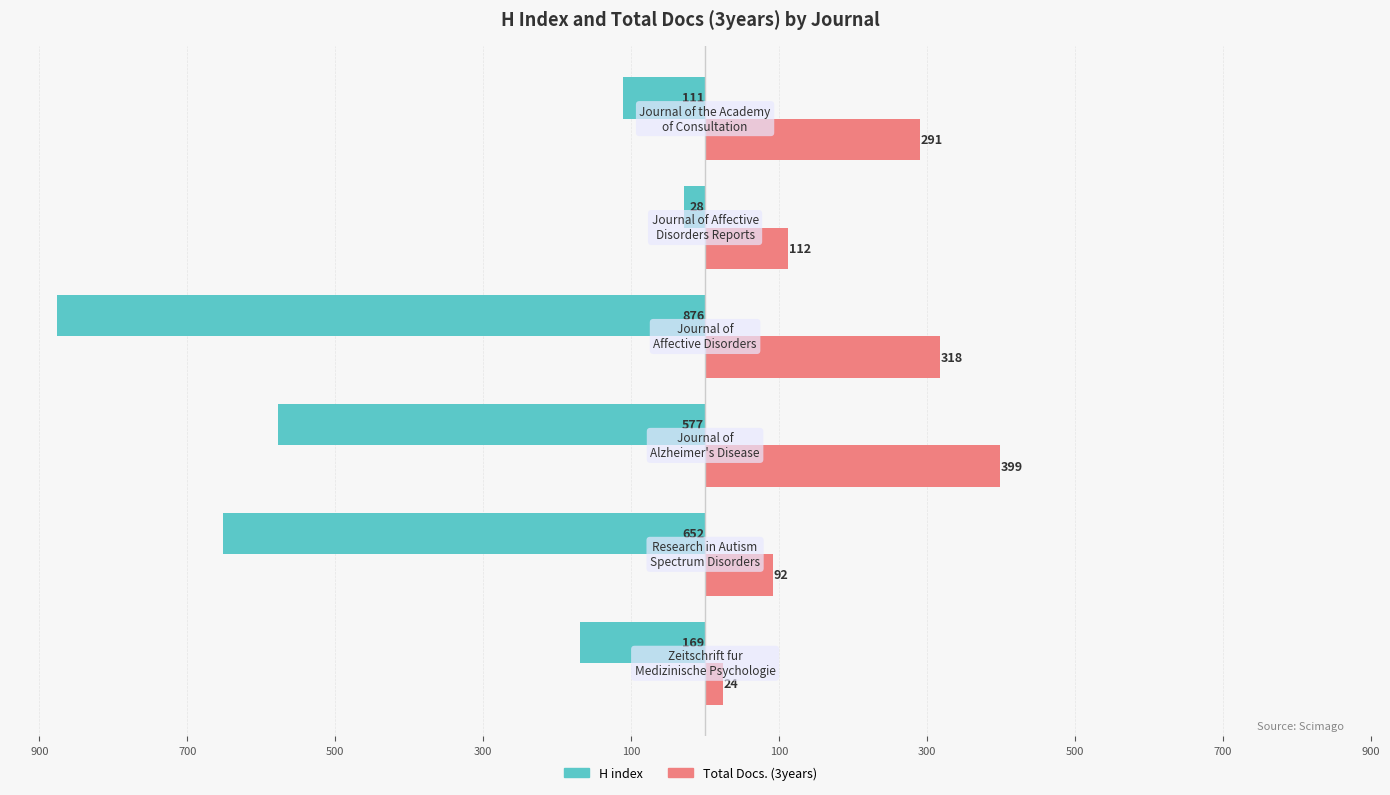

Reading left to right, list all the values displayed in this chart.

H index: 900=-169	700=-652	500=-577	300=-876	100=-28	100=-111
Total Docs. (3years): 900=24	700=92	500=399	300=318	100=112	100=291